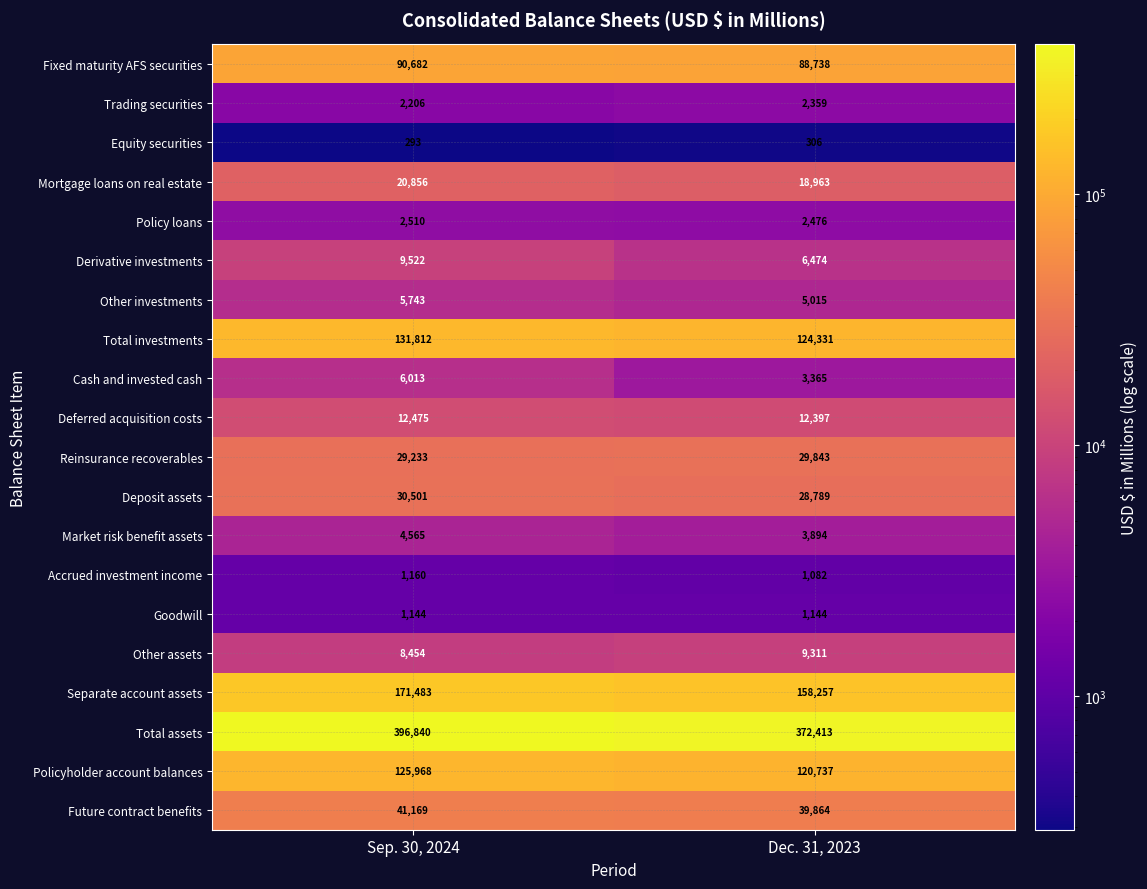

What is the average value of the Deposit assets series?

29645